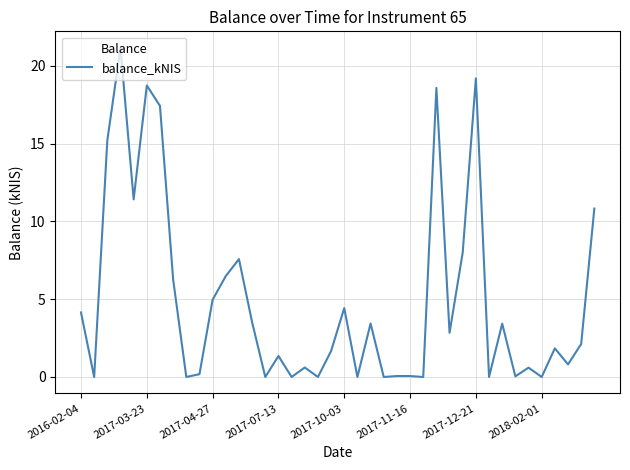

What is the maximum value shown in the chart?

21.2